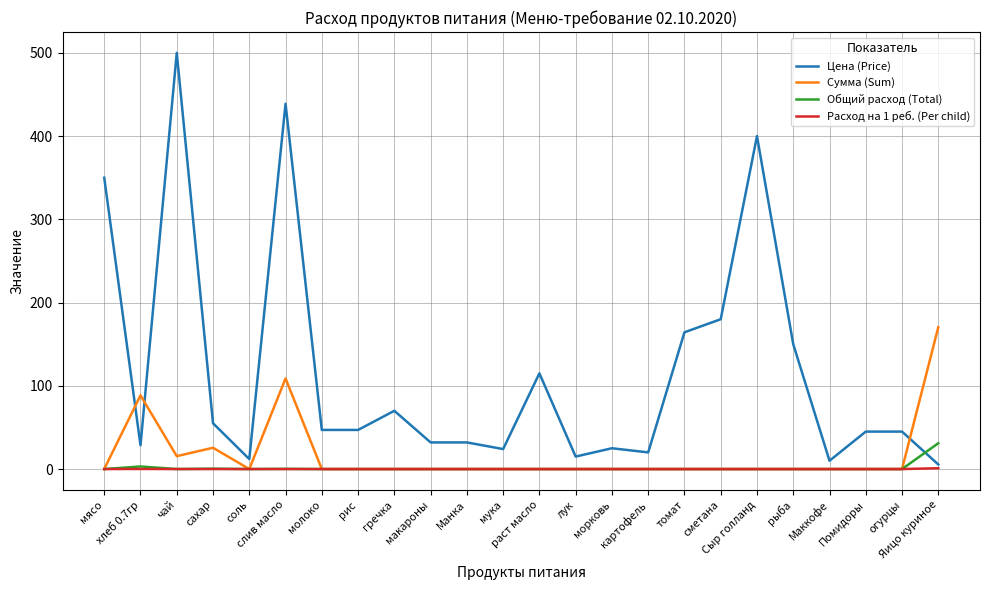

Which series has the largest total across all categories?

Цена (Price)